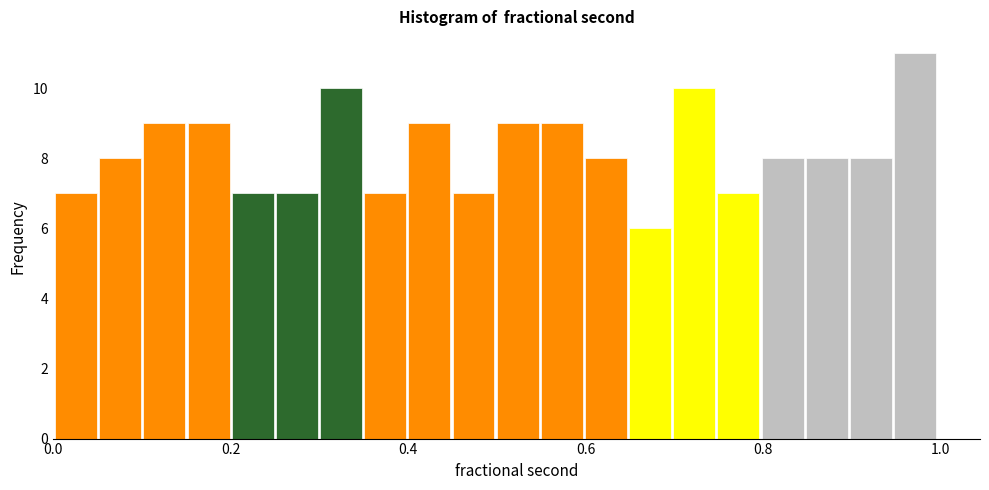

Around what value on the x-axis is the tallest bar? Give the approximate position of its centre, as read against the axis.

0.98